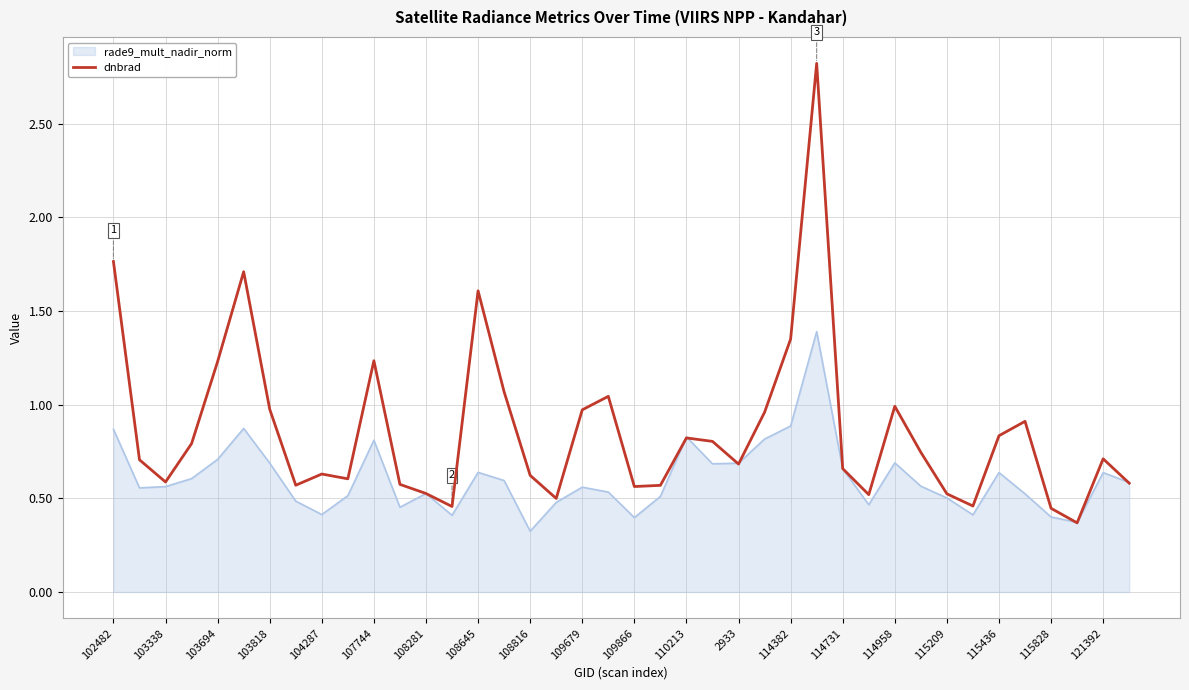

List the series in order of their overall mean, lowest first.

rade9_mult_nadir_norm, dnbrad